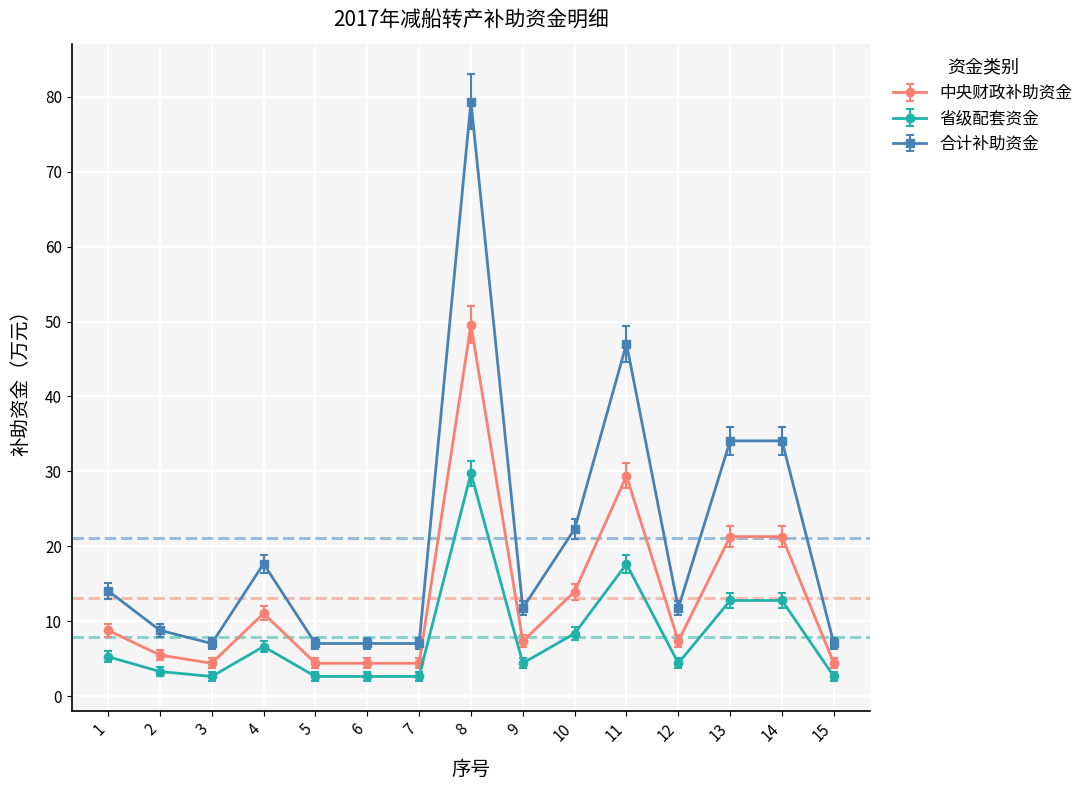

How many categories are shown in the chart?

15